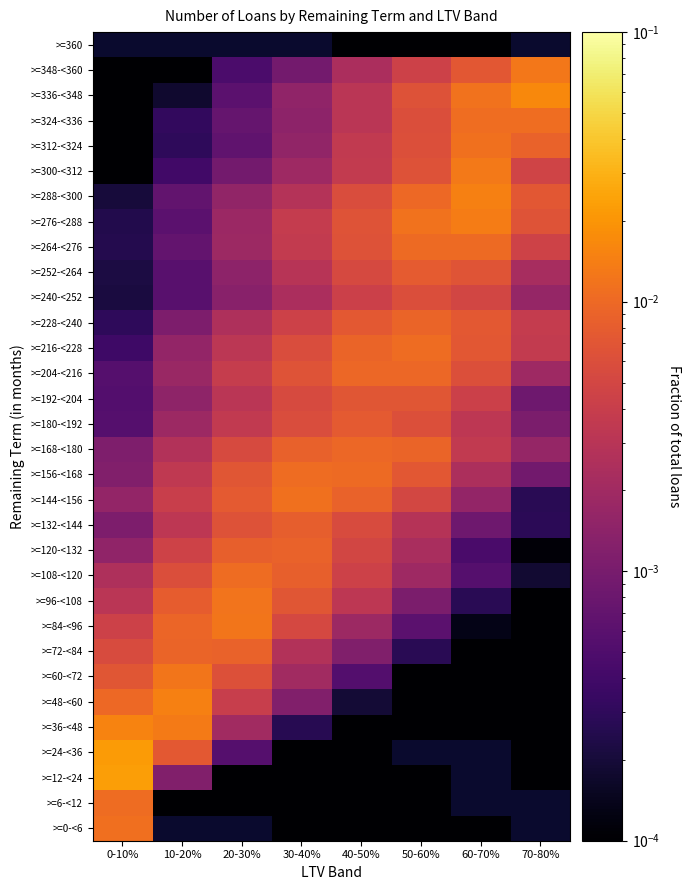

At which label does >=276-<288 reach its peak?

60-70%